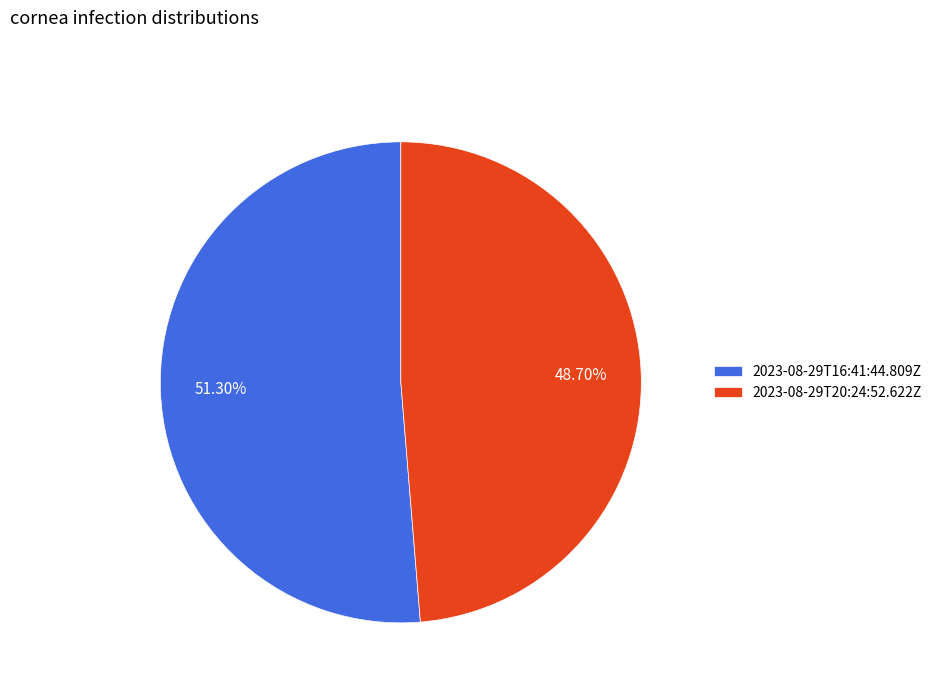

To the nearest percent, what portion does 2023-08-29T20:24:52.622Z represent?

49%